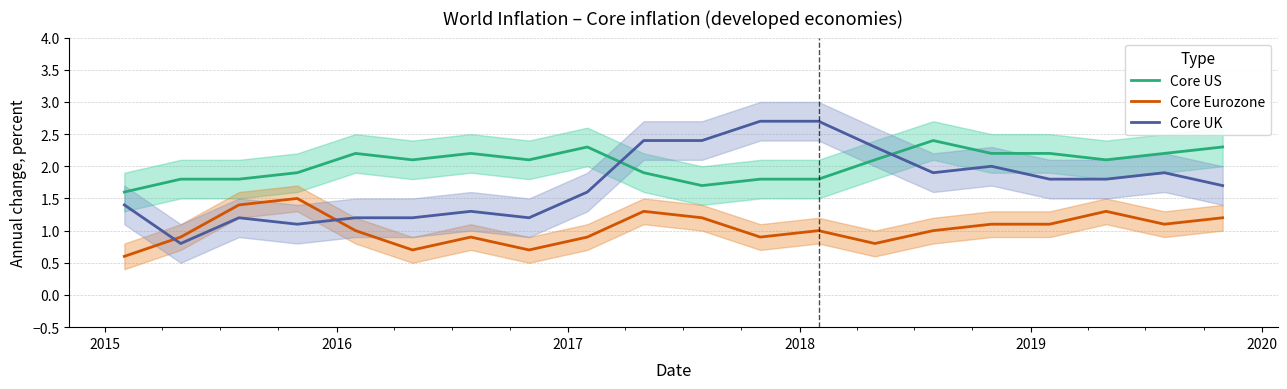

What is the maximum value for Core UK?

2.7